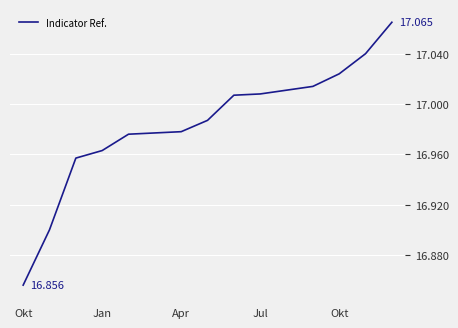

Does the chart have visible grid lines?

Yes